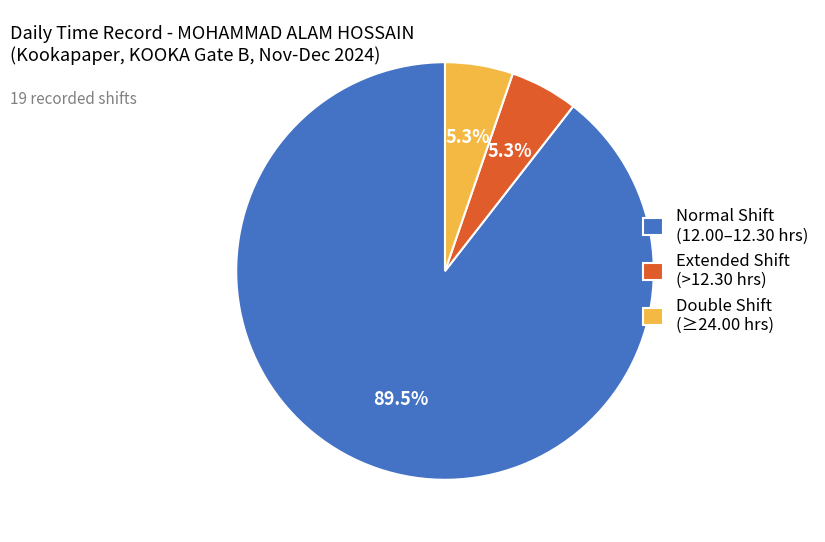

Count the number of slices in the pie.

3